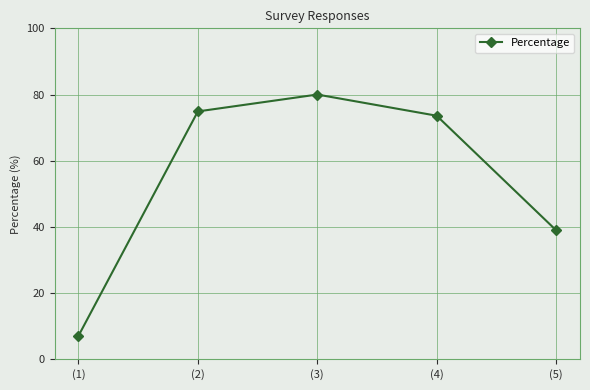

Reading left to right, what are all the values shown in this chart?

7.1	74.9	80.0	73.6	39.0